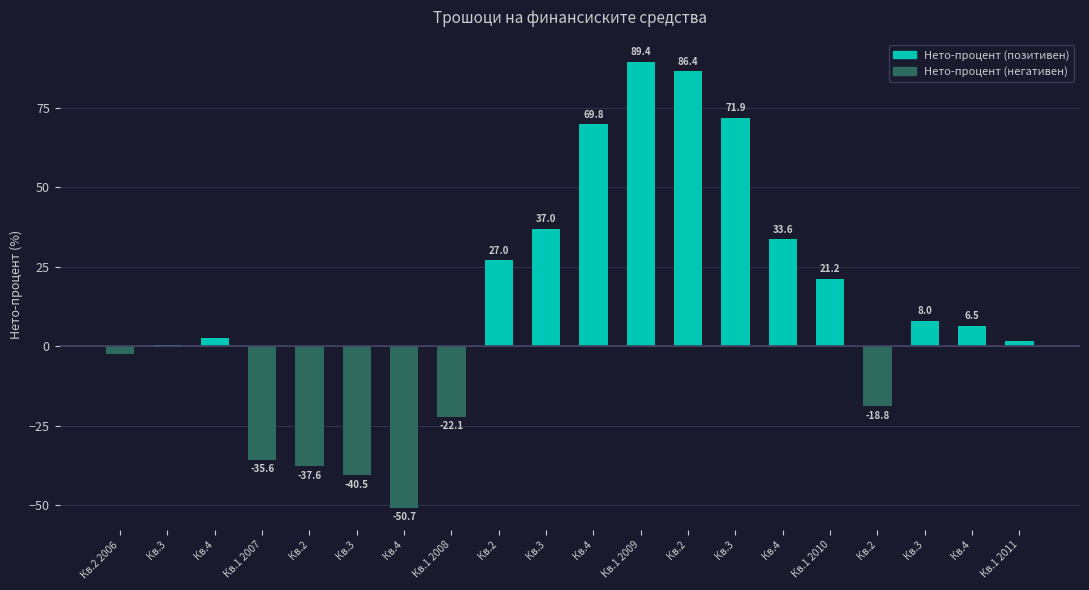

Reading left to right, list all the values displayed in this chart.

Нето-процент (позитивен): 0.0	0.5	2.7	0.0	0.0	0.0	0.0	0.0	27.0	37.0	69.8	89.4	86.4	71.9	33.6	21.2	0.0	8.0	6.5	1.8
Нето-процент (негативен): -2.3	0.0	0.0	-35.6	-37.6	-40.5	-50.7	-22.1	0.0	0.0	0.0	0.0	0.0	0.0	0.0	0.0	-18.8	0.0	0.0	0.0